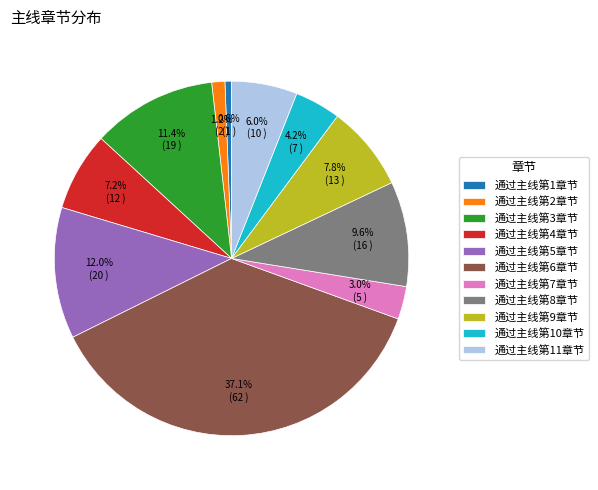

Count the number of slices in the pie.

11